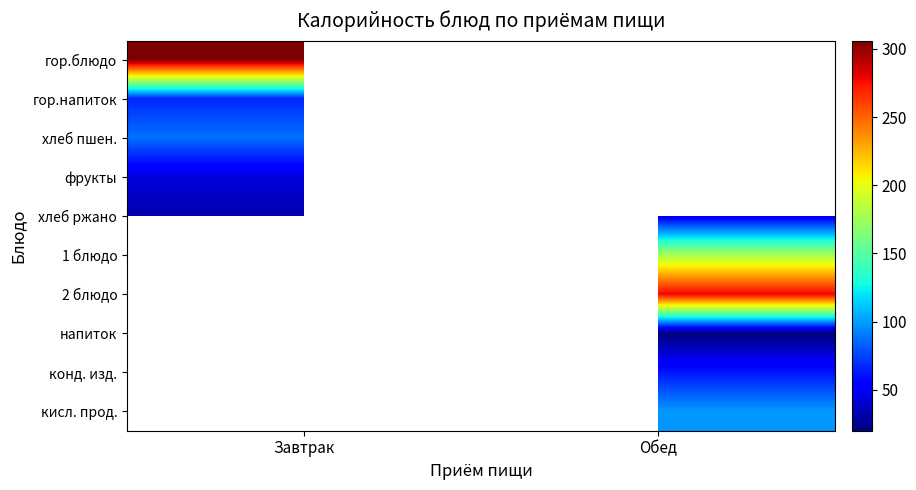

Which label corresponds to the smallest value in the chart?

Обед